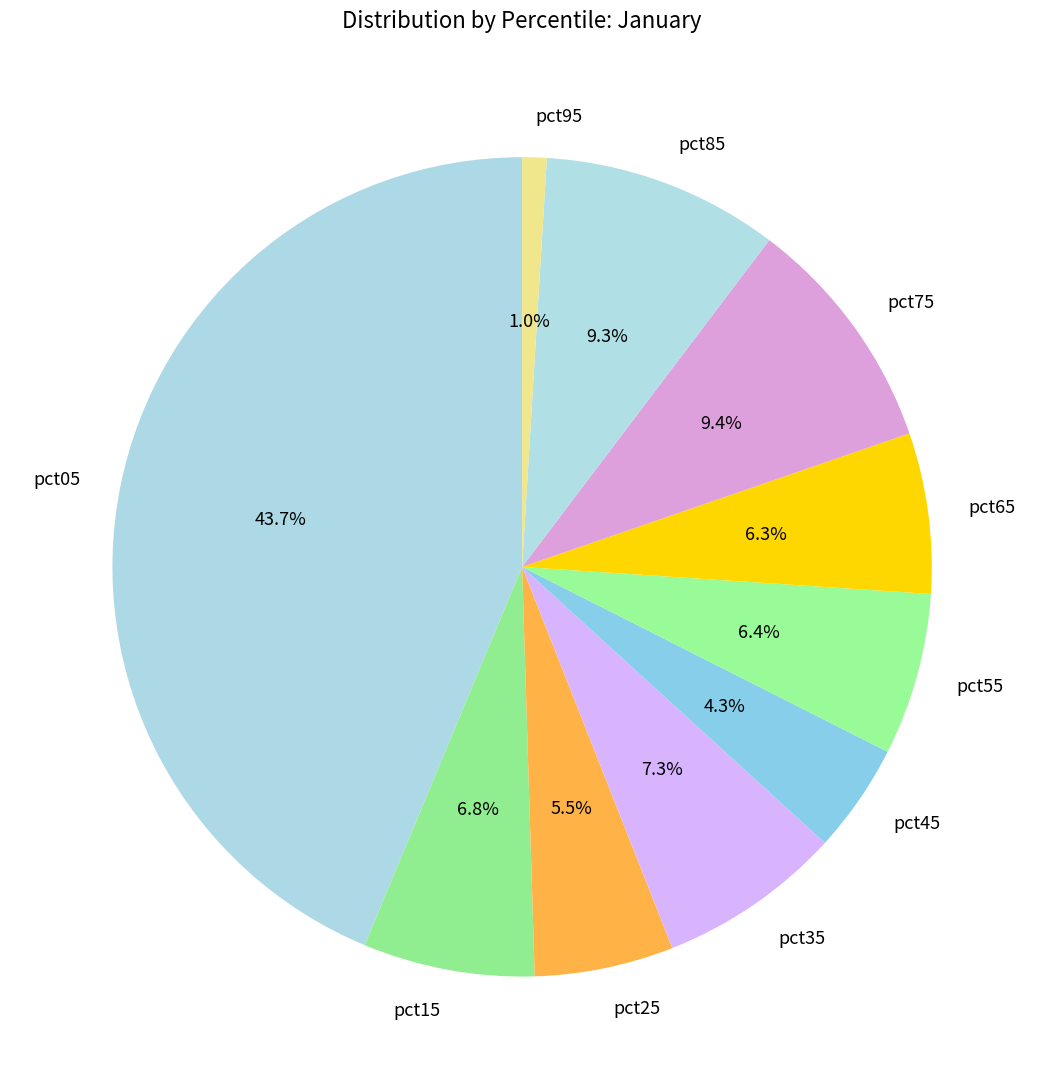

What is the largest slice in the pie chart?

pct05